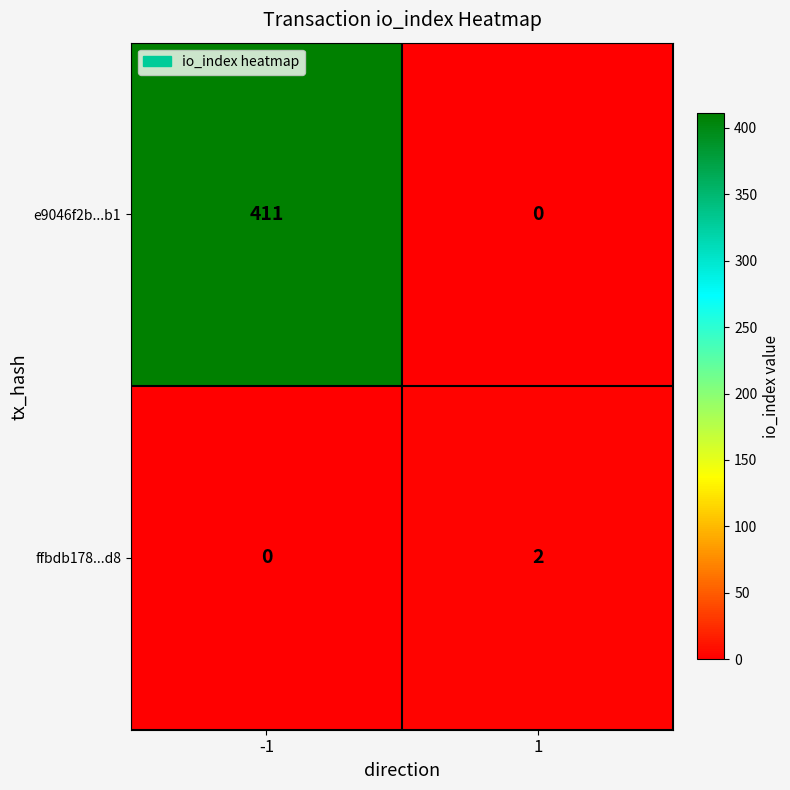

Which series changed the most between -1 and 1?

e9046f2b...b1